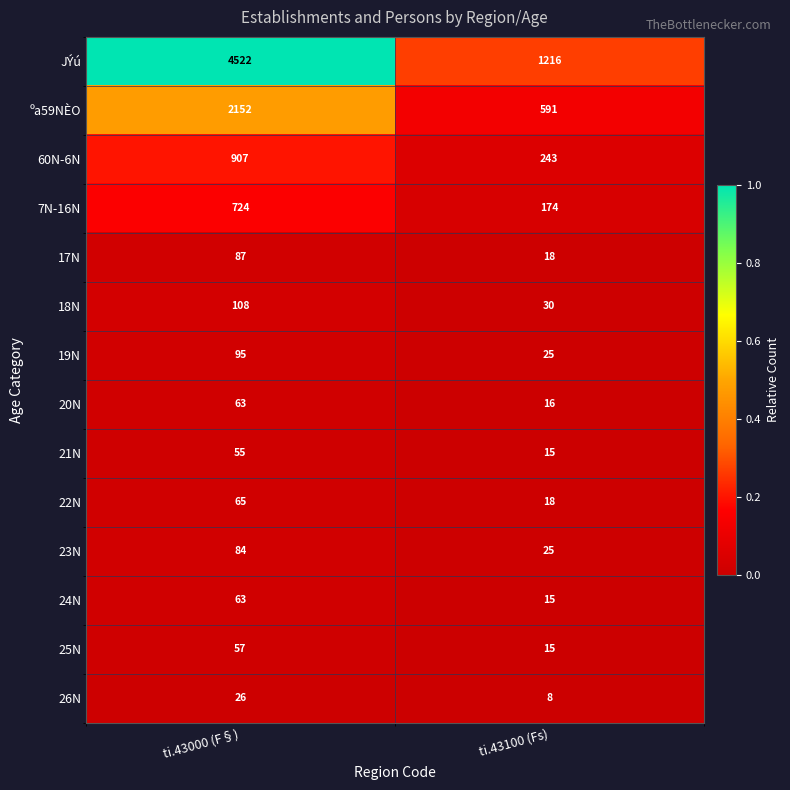

At which label does 24N reach its minimum?

ti.43100 (Fs)